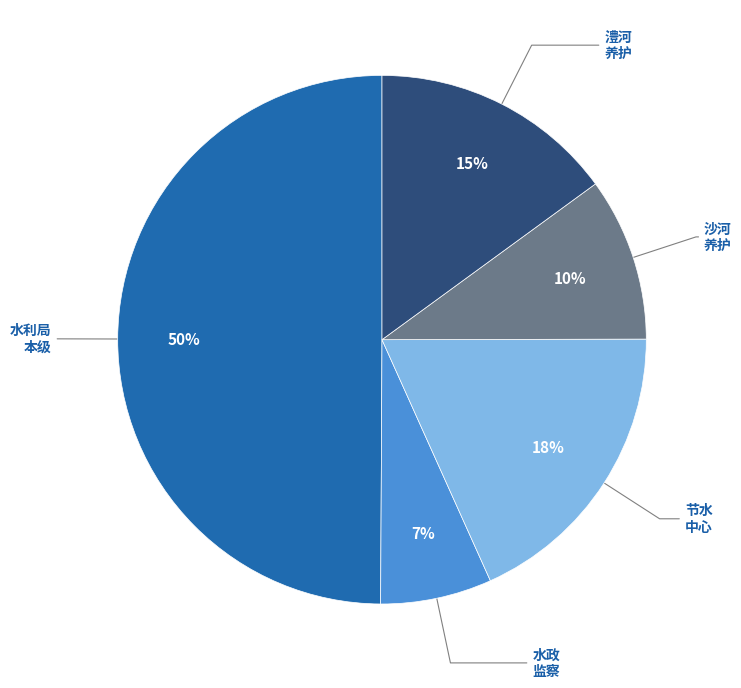

To the nearest percent, what is the difference between the largest and smallest slice percentages?

43%